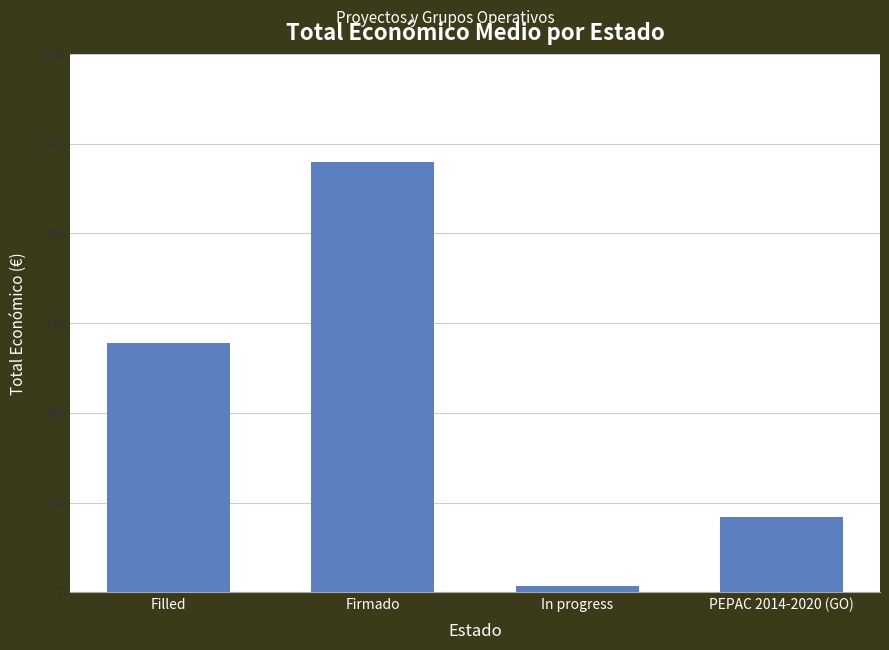

Approximately how many times larger is the value at PEPAC 2014-2020 (GO) compared to In progress?

11.9